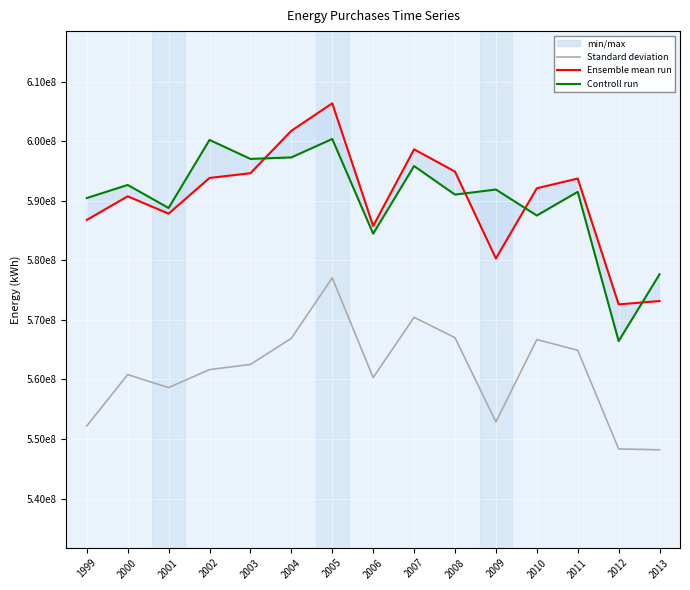

Is the value of Standard deviation at 2013 greater than the value of Ensemble mean run at 2008?

No